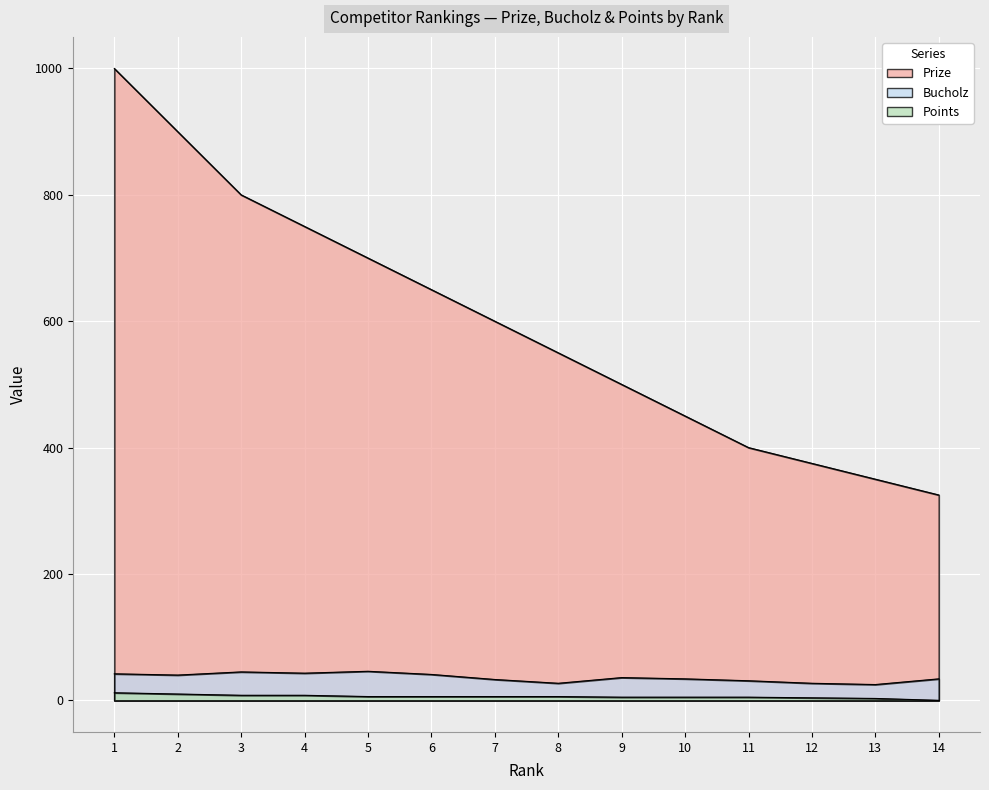

Reading right to left, list all the values displayed in this chart.

Prize: 325	350	375	400	450	500	550	600	650	700	750	800	900	1000
Bucholz: 34	25	27	31	34	36	27	33	41	46	43	45	40	42
Points: 0	3	4	5	5	5	6	6	6	6	8	8	10	12